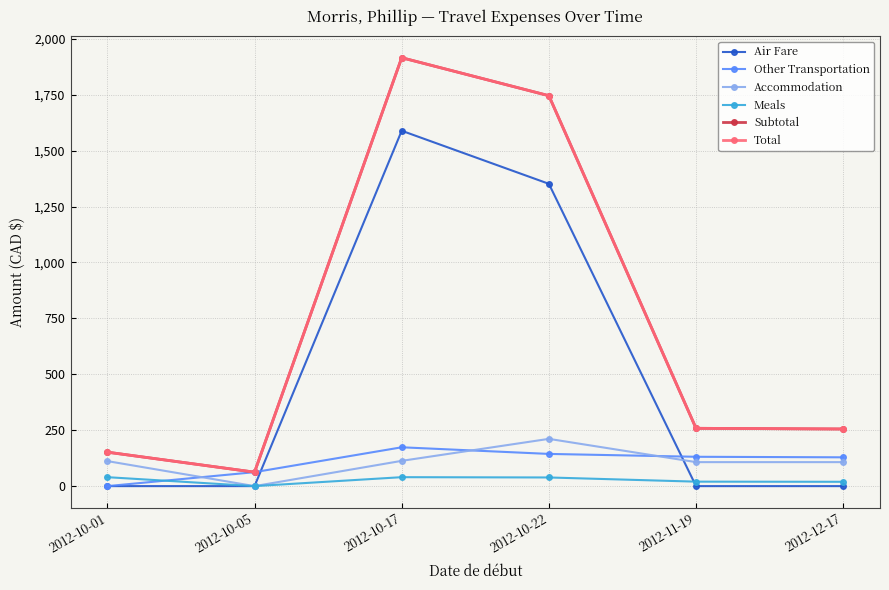

Is this an area chart (filled region under the line)?

No